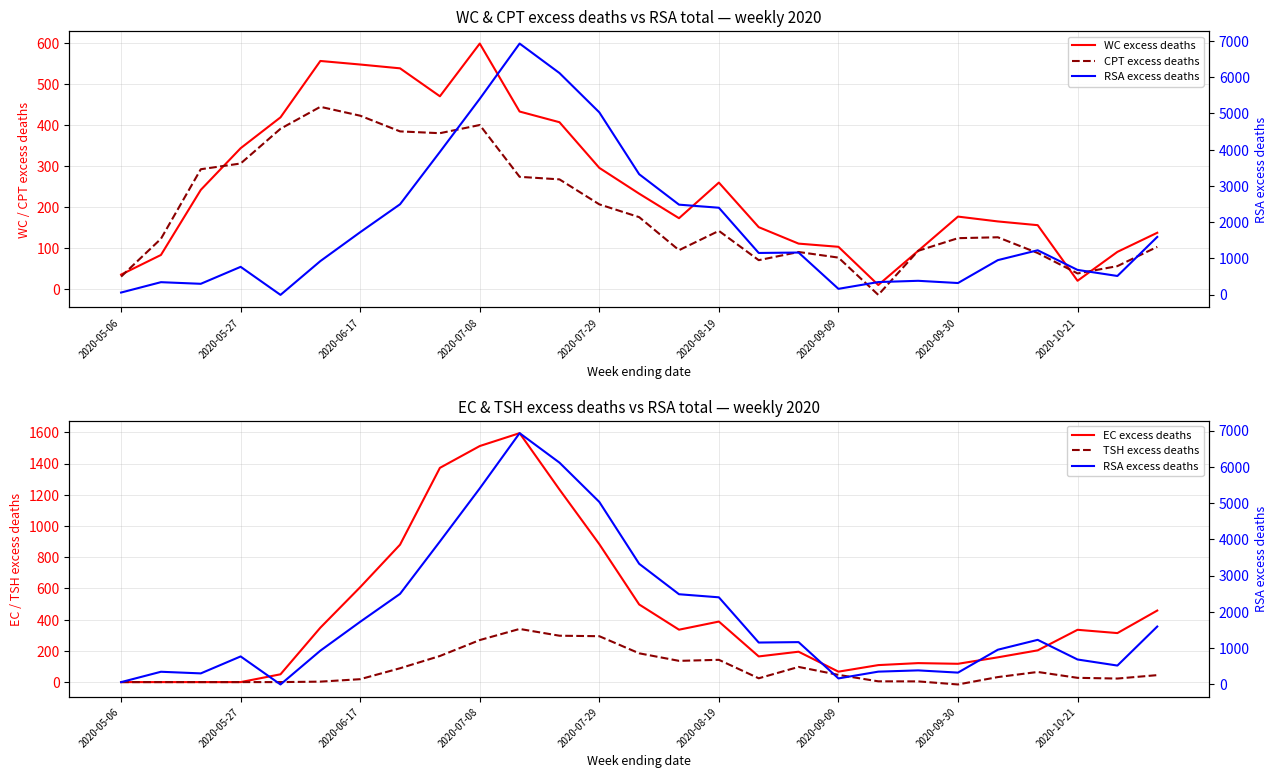

What is the lowest value of the WC excess deaths series?

9.6